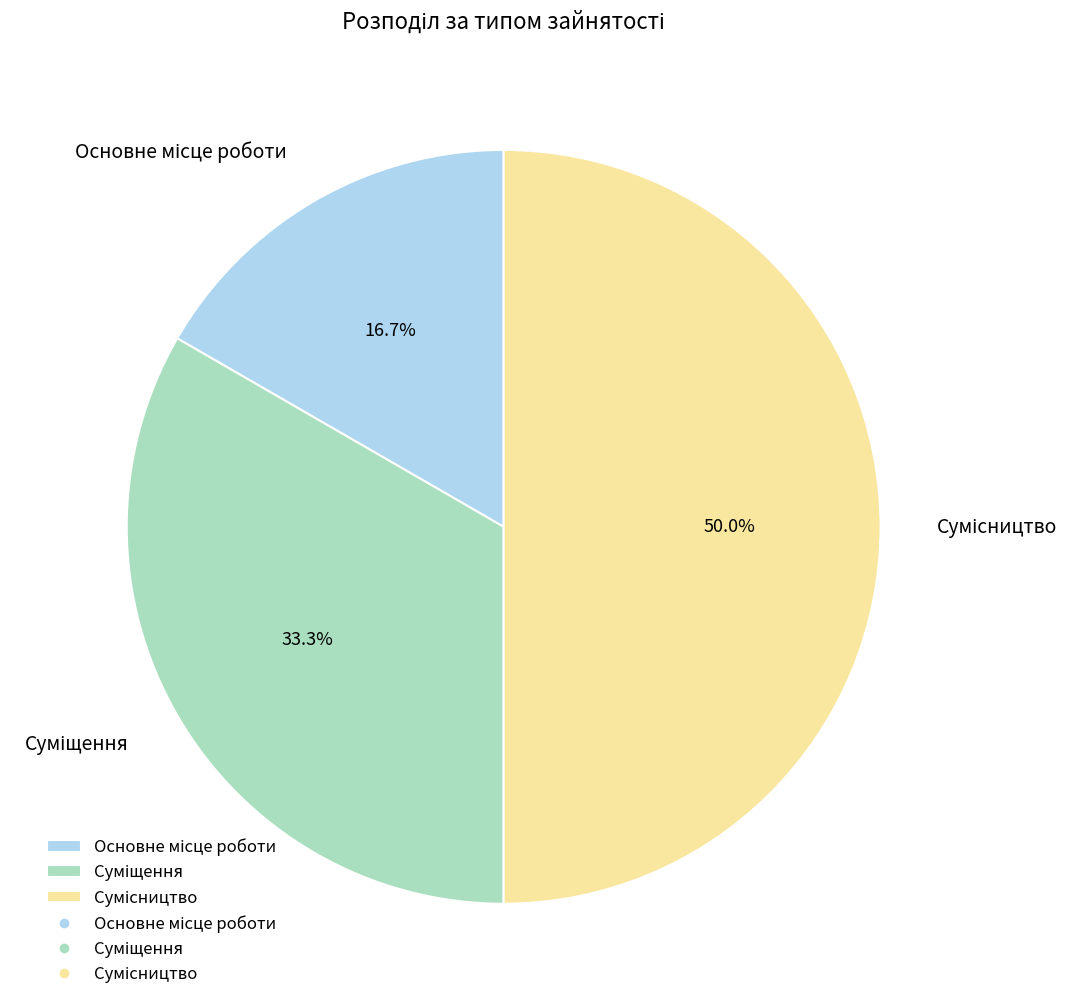

Rank the categories by value from lowest to highest.

Основне місце роботи, Суміщення, Сумісництво